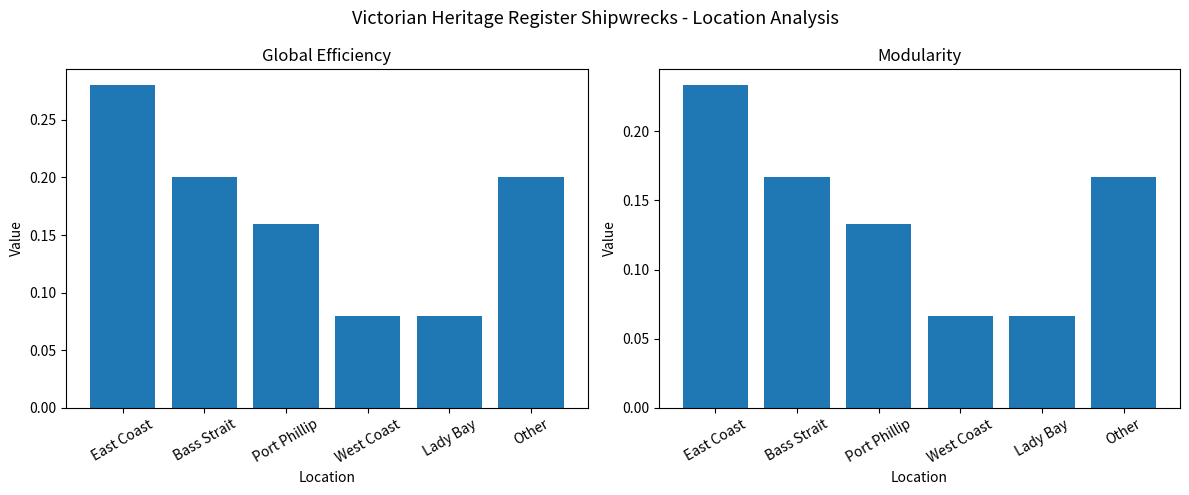

Is it true that Modularity equals 0.1 at West Coast?

True